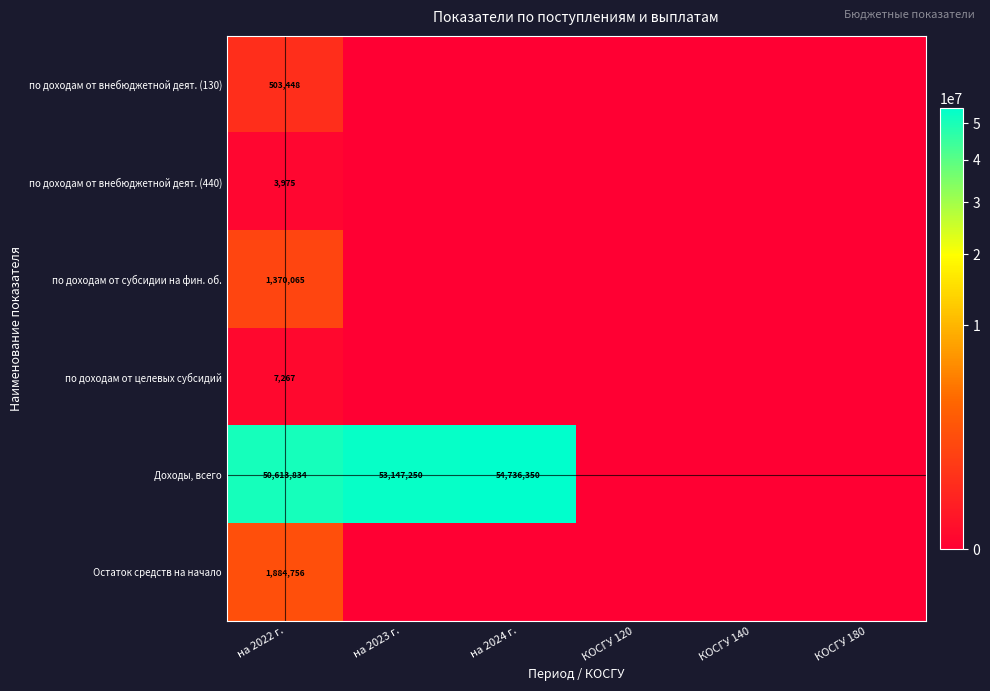

At which category does the chart reach its minimum across all series?

на 2023 г.